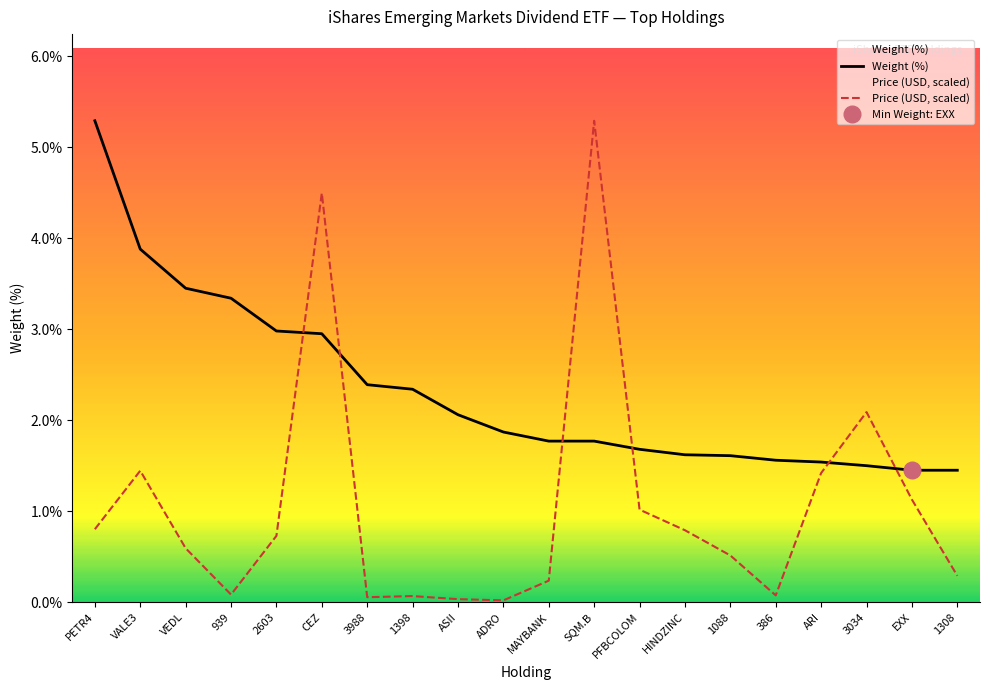

Read the Price value at 1308.

0.3